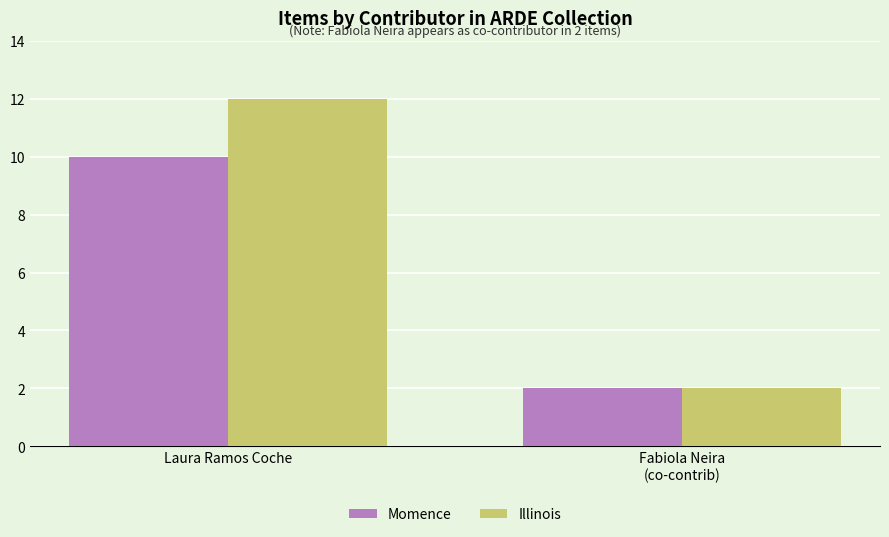

What is the smallest value displayed?

2